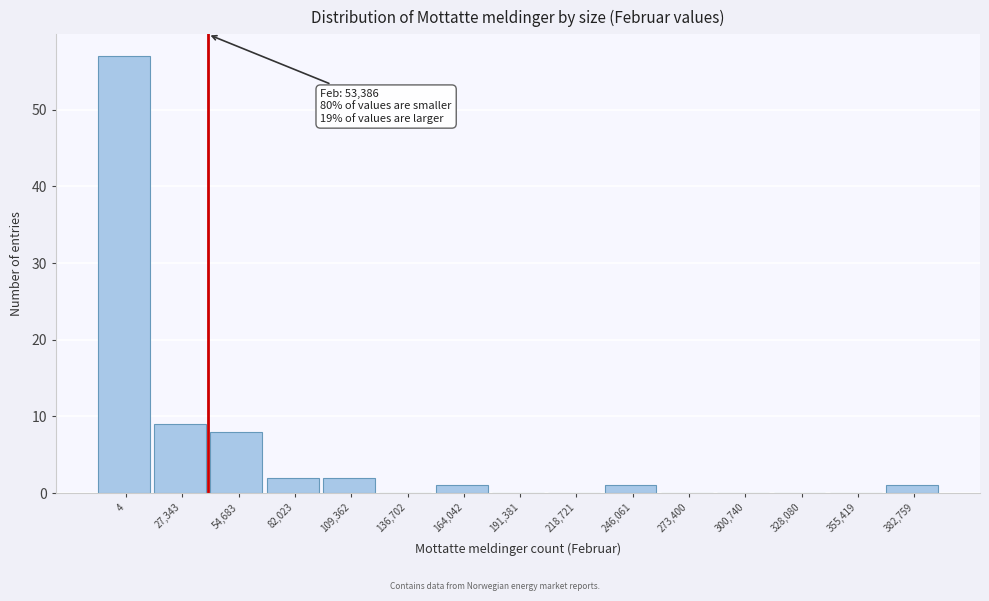

Reading left to right, transcribe all the data shown in this chart.

4=57	27,343=9	54,683=8	82,023=2	109,362=2	136,702=0	164,042=1	191,381=0	218,721=0	246,061=1	273,400=0	300,740=0	328,080=0	355,419=0	382,759=1